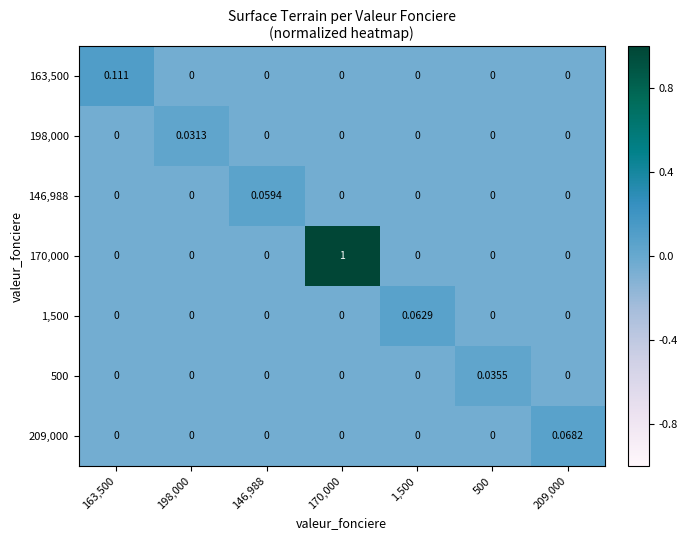

How many values in the 1,500 series exceed 0?

1